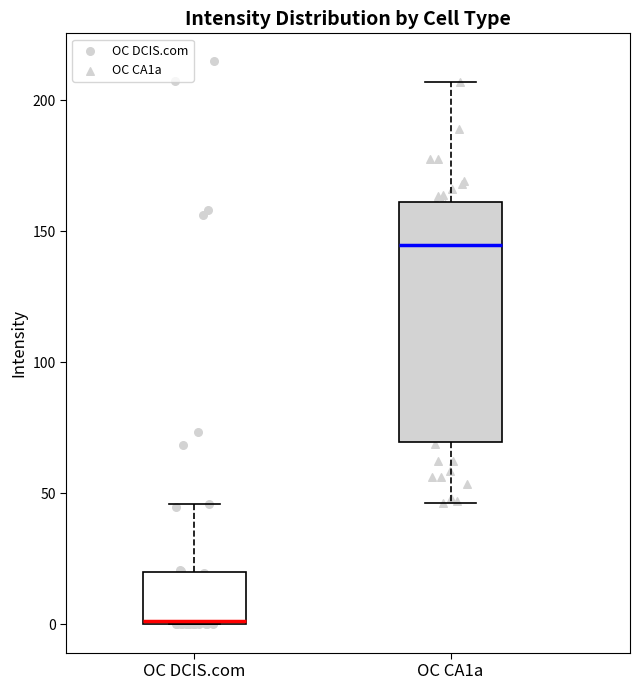

Where is the lower edge of the box for OC CA1a on the y-axis? The values are not printed on the chart, so give them approximately, as read against the axis.

70